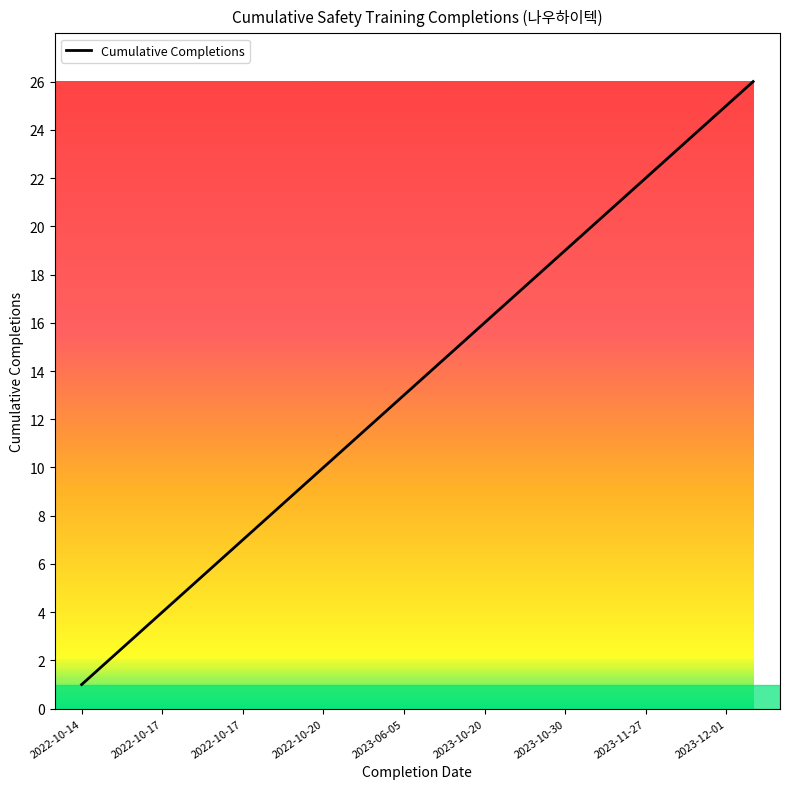

Count the number of categories in the chart.

26